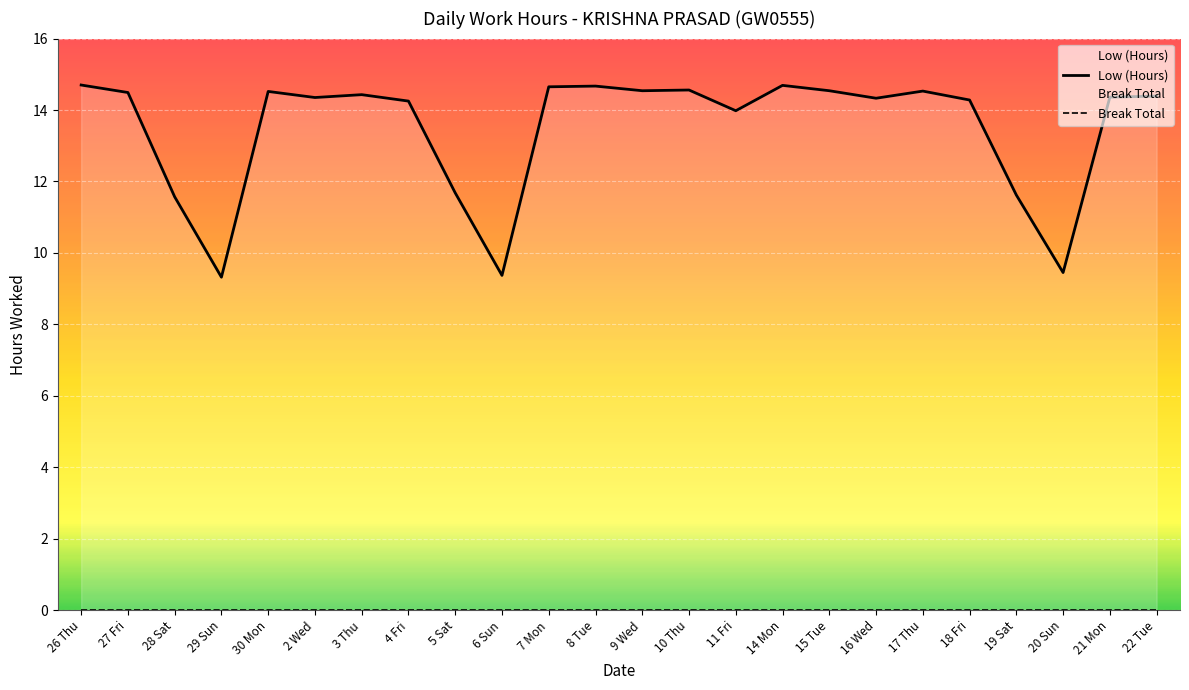

What is the spread (max minus min) of values at 17 Thu?

14.5